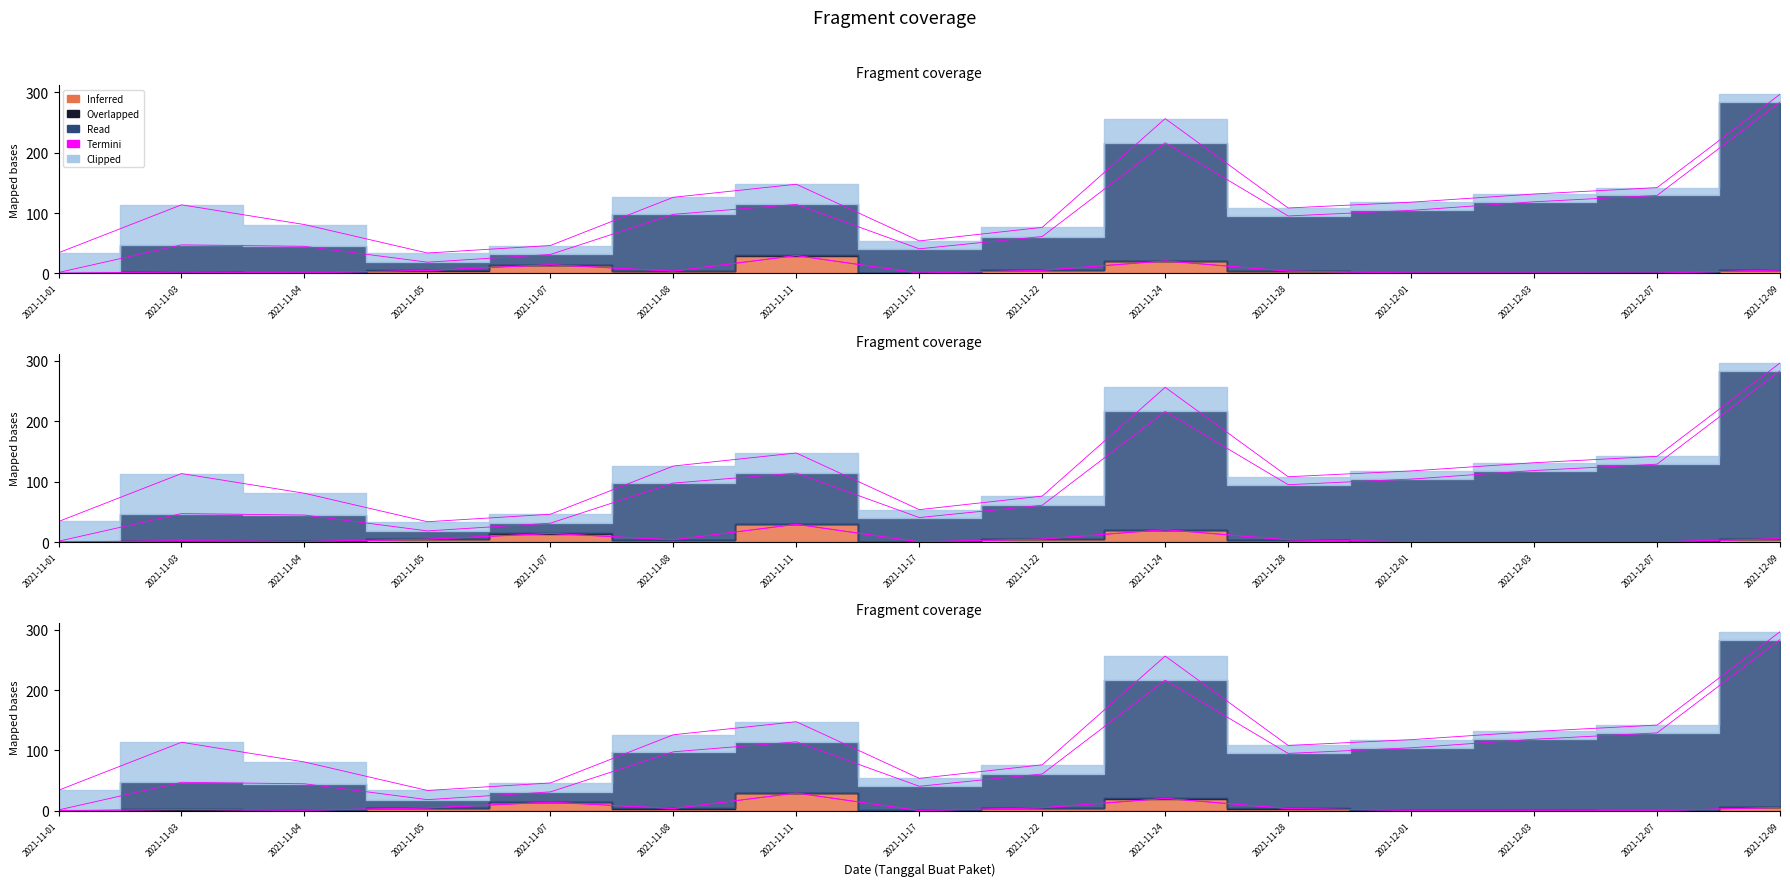

Which series changed the most between 2021-11-05 and 2021-11-07?

Termini (Kode Paket (×1e3))